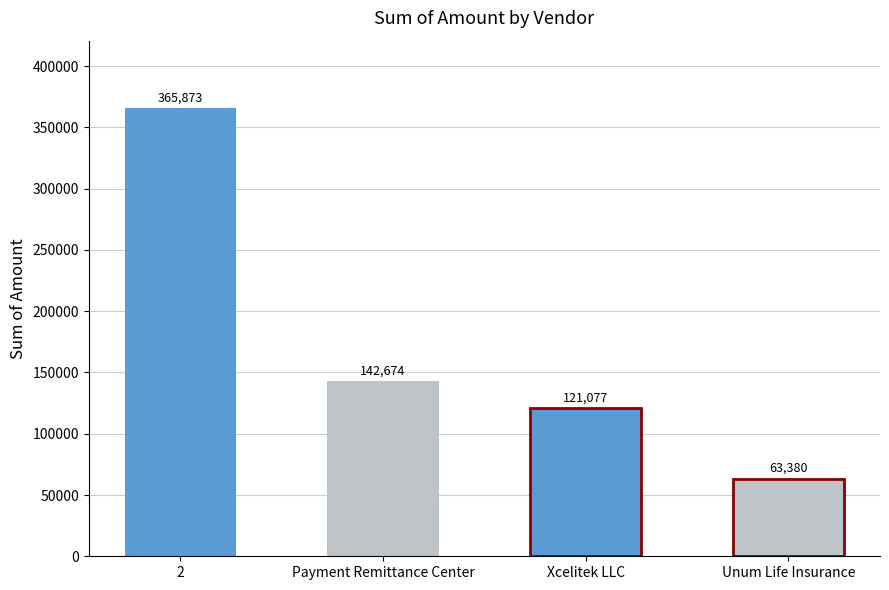

Are the bars horizontal?

No